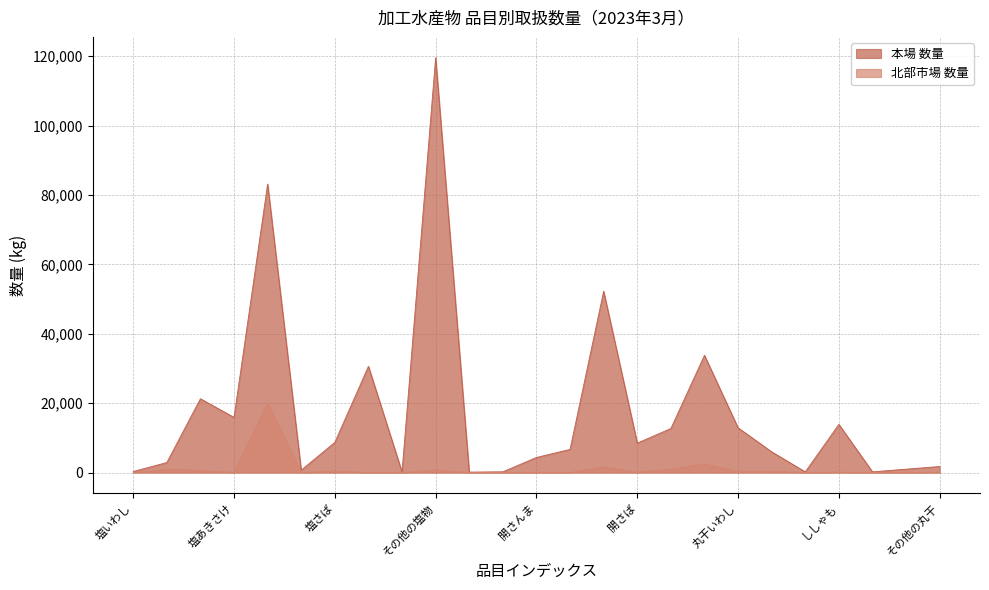

What is the difference between the 北部市場 数量 values at 丸干いわし and すきみたら?

240